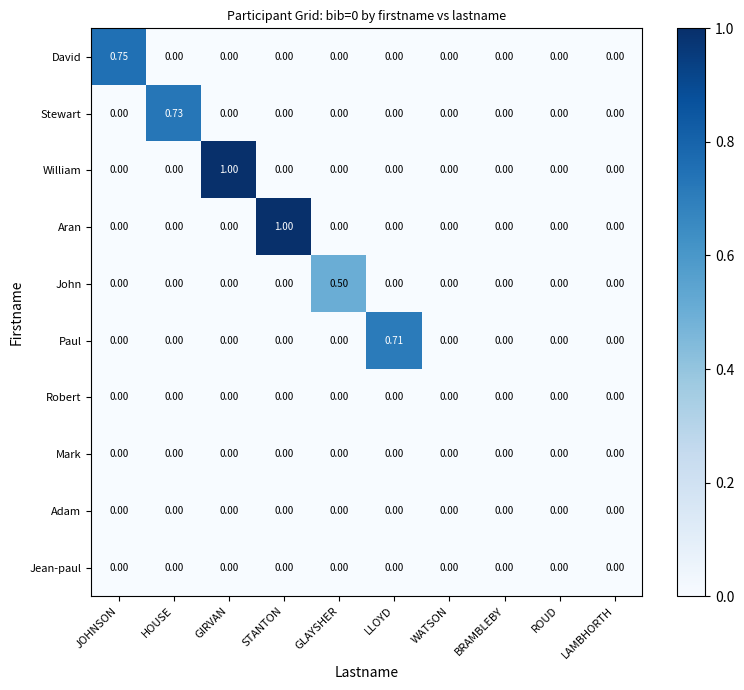

Which series changed the most between LLOYD and WATSON?

Paul